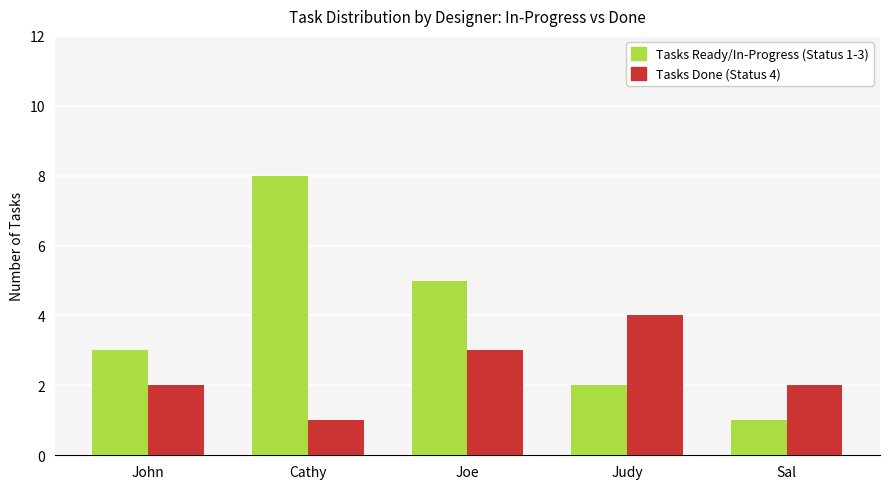

Rank the series by their average value, from lowest to highest.

Tasks Done (Status 4), Tasks Ready/In-Progress (Status 1-3)